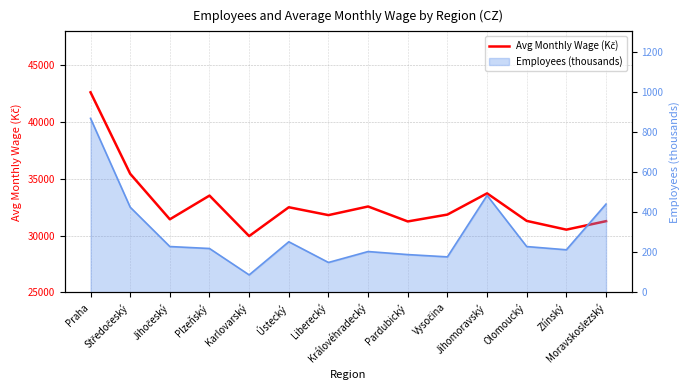

What is the value of the 5th point from the left?

29960